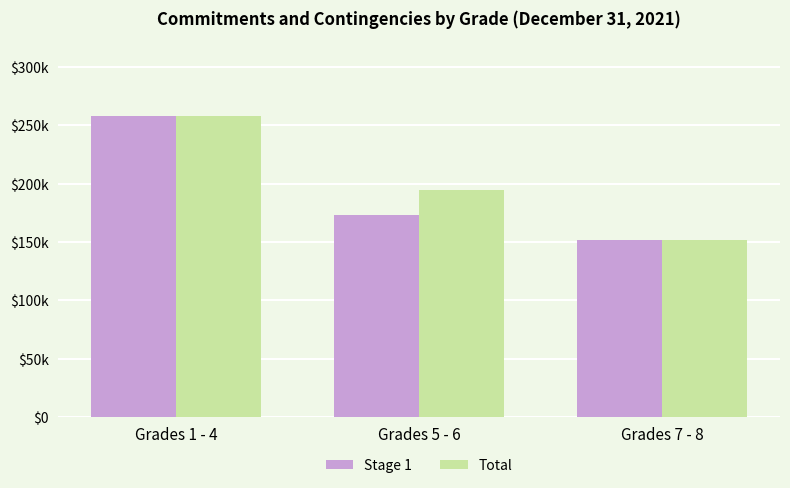

Is the value of Total at Grades 1 - 4 greater than the value of Stage 1 at Grades 5 - 6?

Yes